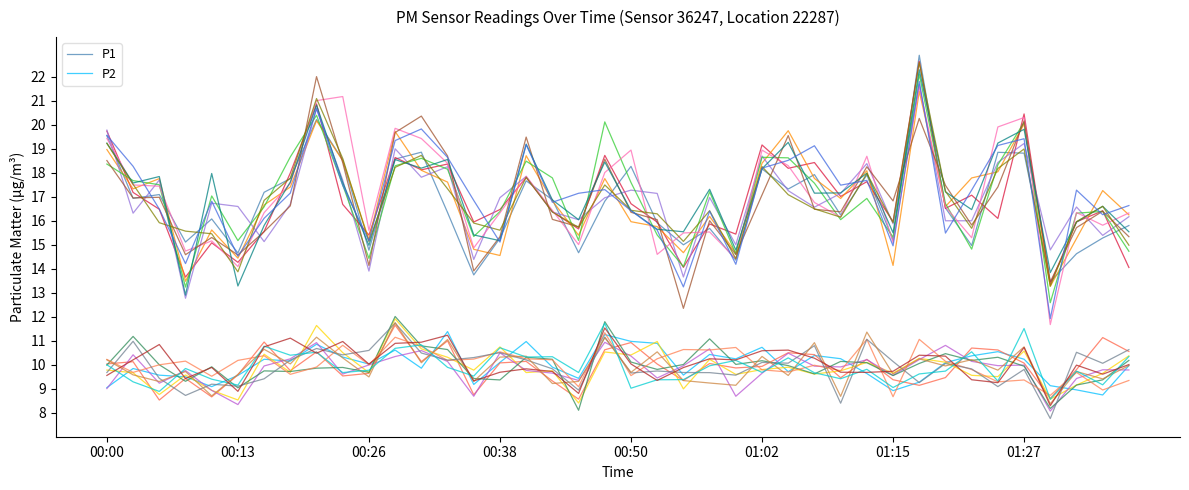

True or false: P1 and P2 intersect in this chart.

False